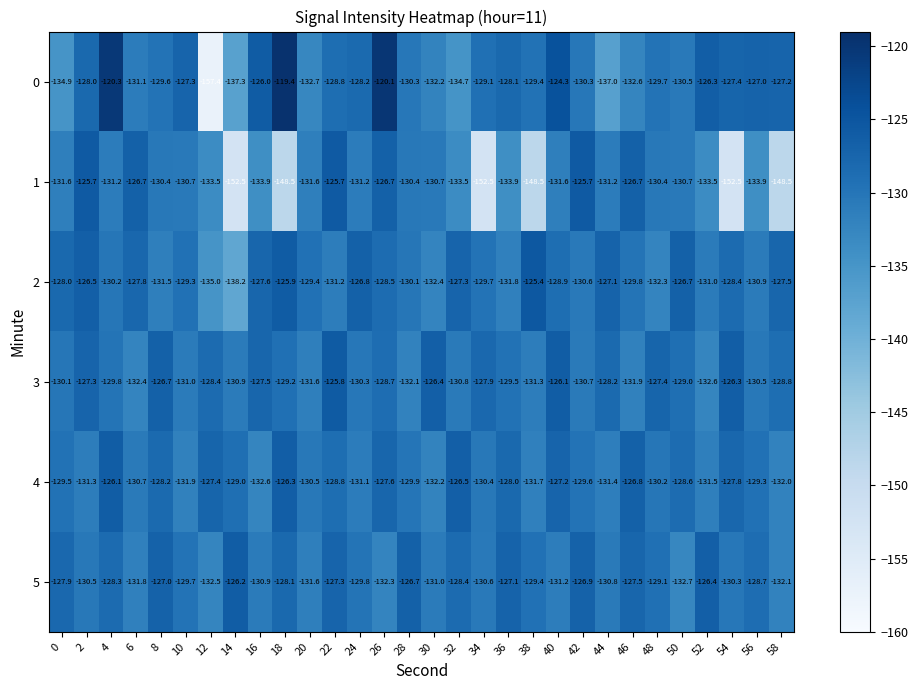

Which series has the largest total across all categories?

3